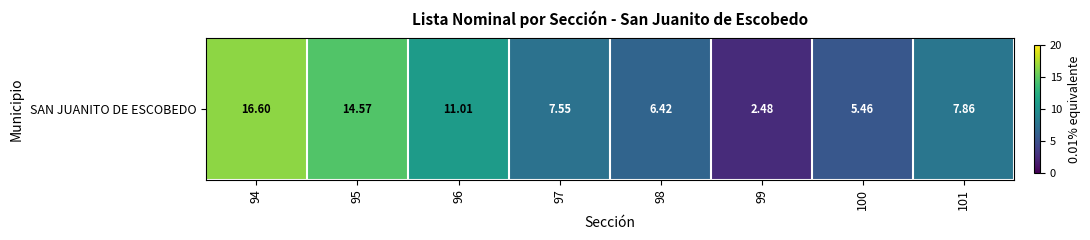

Which has a higher value, 96 or 97?

96